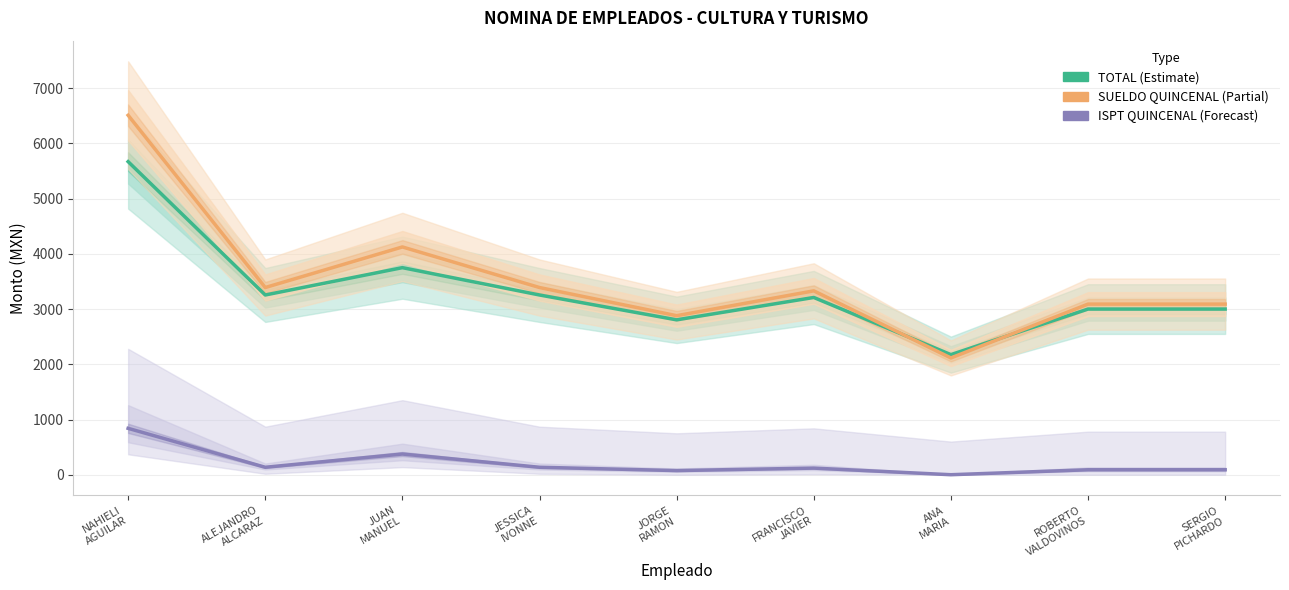

Reading left to right, extract all data points from this chart.

TOTAL (Estimate): NAHIELI
AGUILAR=5670	ALEJANDRO
ALCARAZ=3255	JUAN
MANUEL=3750	JESSICA
IVONNE=3255	JORGE
RAMON=2805	FRANCISCO
JAVIER=3210	ANA
MARIA=2175	ROBERTO
VALDOVINOS=3000	SERGIO
PICHARDO=3000
SUELDO QUINCENAL (Partial): NAHIELI
AGUILAR=6510	ALEJANDRO
ALCARAZ=3390	JUAN
MANUEL=4125	JESSICA
IVONNE=3390	JORGE
RAMON=2880	FRANCISCO
JAVIER=3330	ANA
MARIA=2115	ROBERTO
VALDOVINOS=3090	SERGIO
PICHARDO=3090
ISPT QUINCENAL (Forecast): NAHIELI
AGUILAR=840	ALEJANDRO
ALCARAZ=135	JUAN
MANUEL=375	JESSICA
IVONNE=135	JORGE
RAMON=75	FRANCISCO
JAVIER=120	ANA
MARIA=0	ROBERTO
VALDOVINOS=90	SERGIO
PICHARDO=90